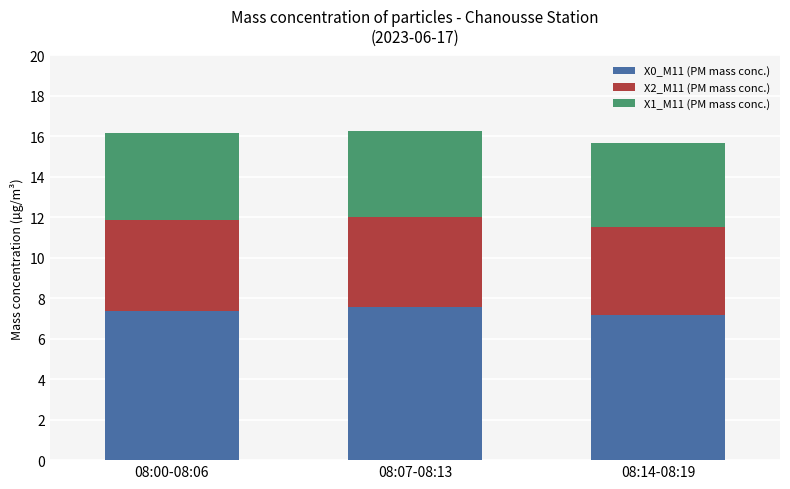

What is the average value of the X0_M11 (PM mass conc.) series?

7.4